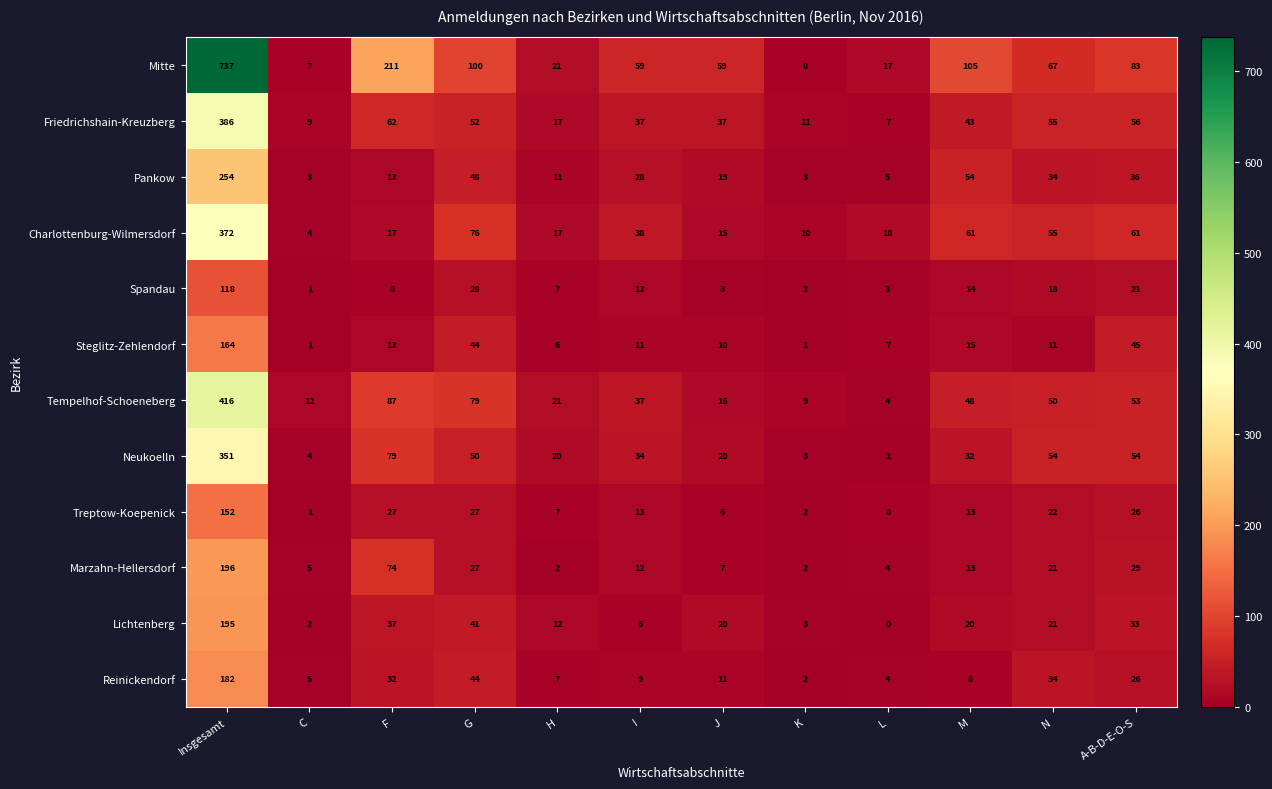

At which category is the sum across all series the highest?

Insgesamt